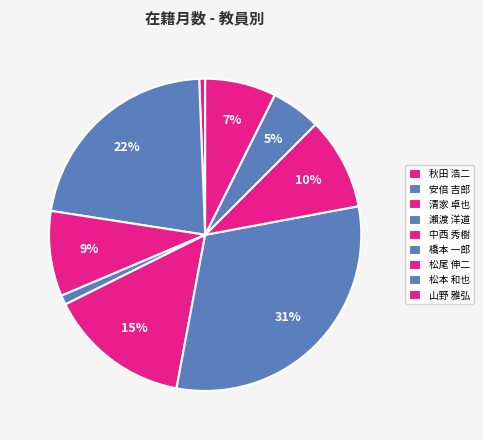

To the nearest percent, what percentage of the pie is 清家 卓也?

9%